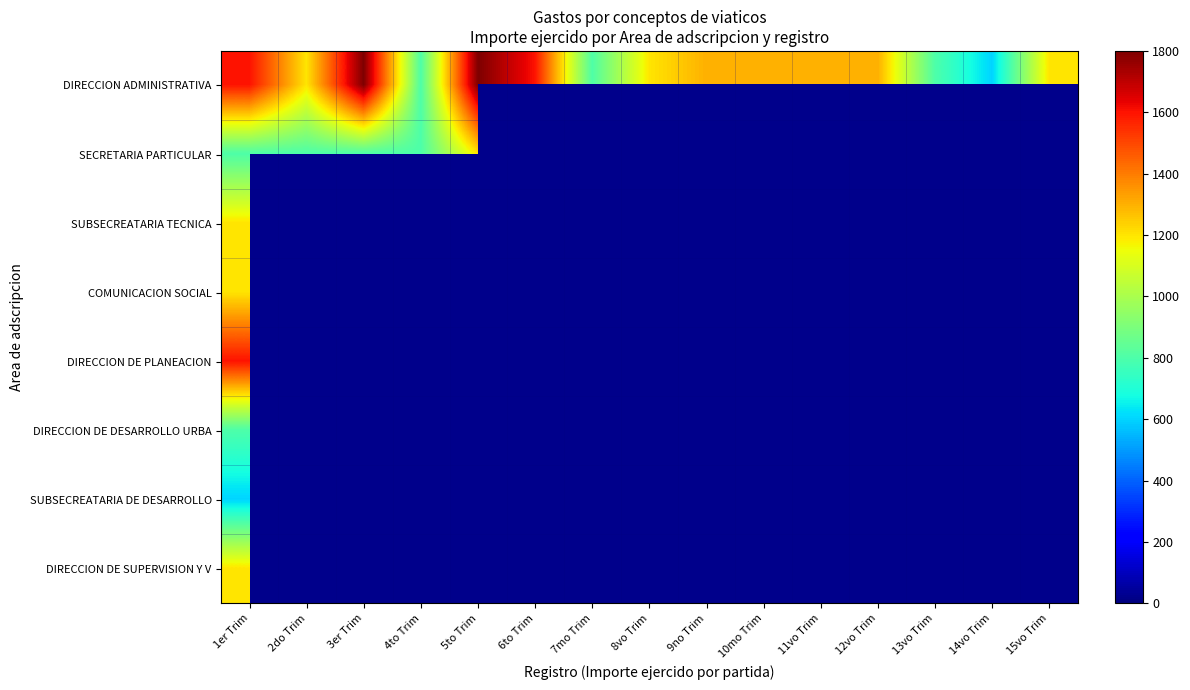

Which category has the lowest value across all series?

14vo Trim